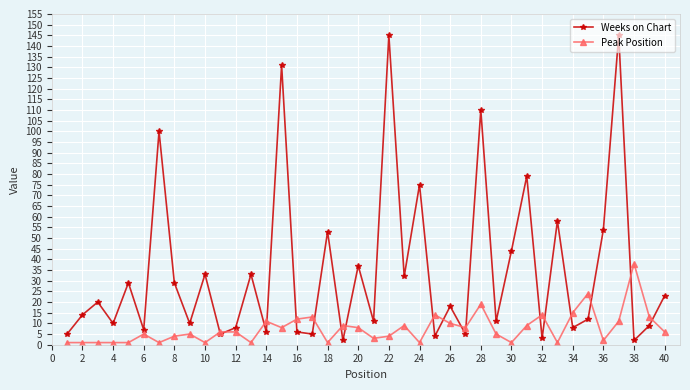

What is the maximum value for Weeks on Chart?

145